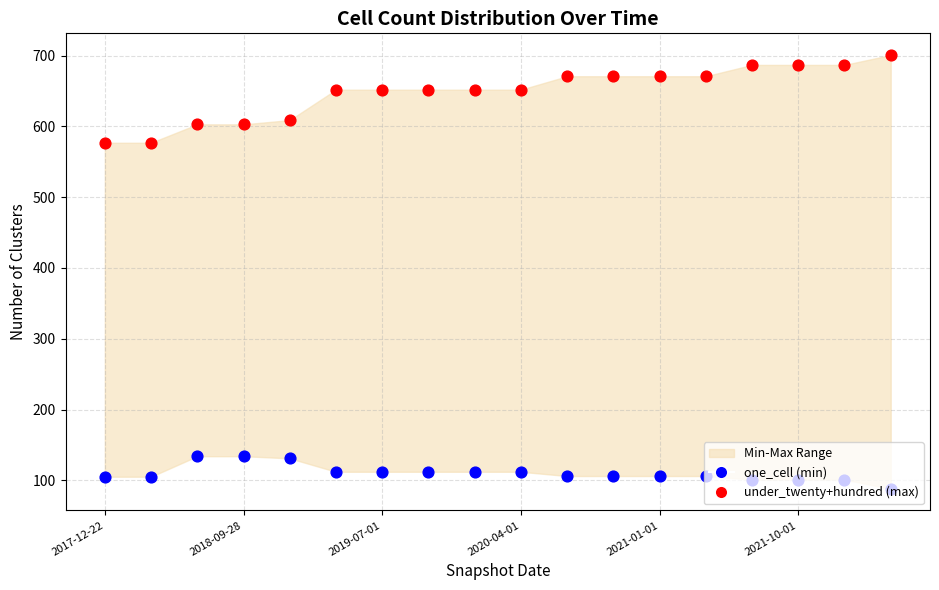

What are all the series names shown in the legend?

one_cell (min), under_twenty+hundred (max)